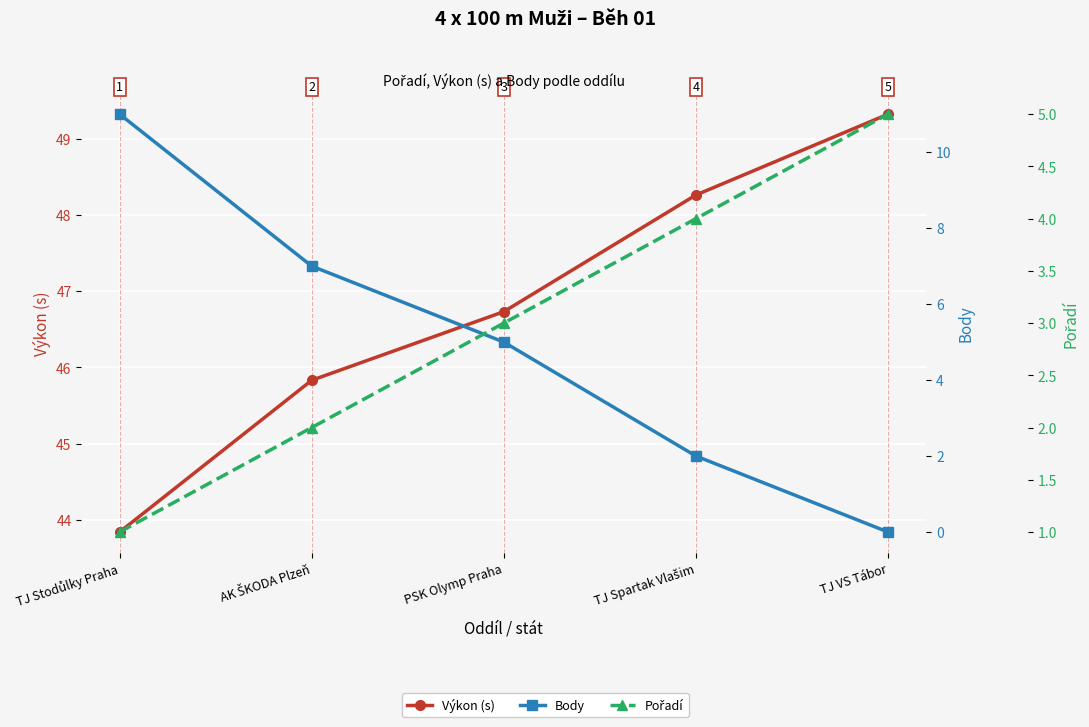

True or false: Body and Výkon (s) cross at least once.

False